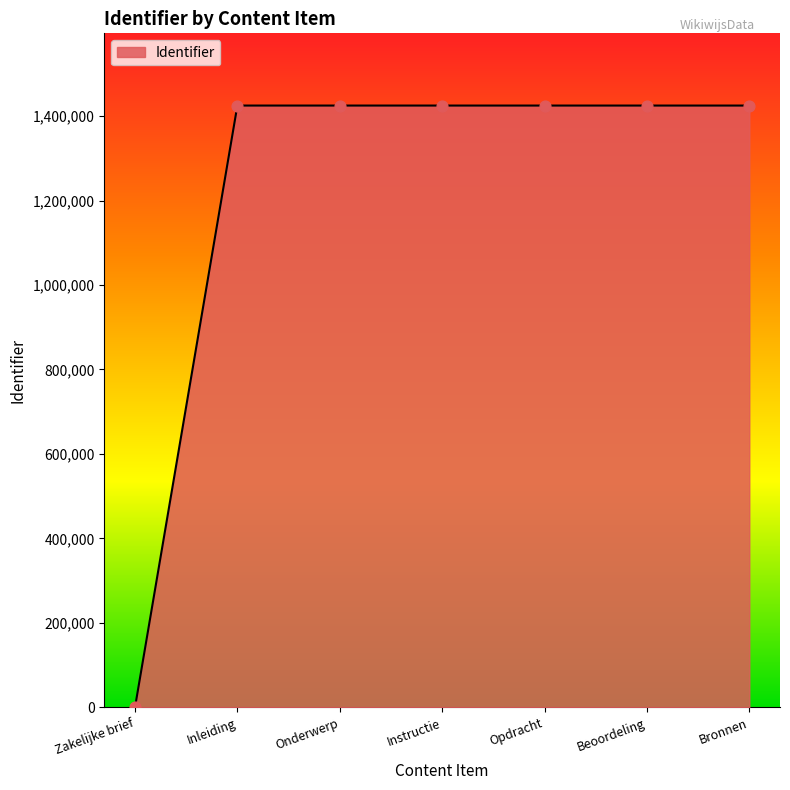

What is the ratio of the value at Instructie to the value at Inleiding?

1.0